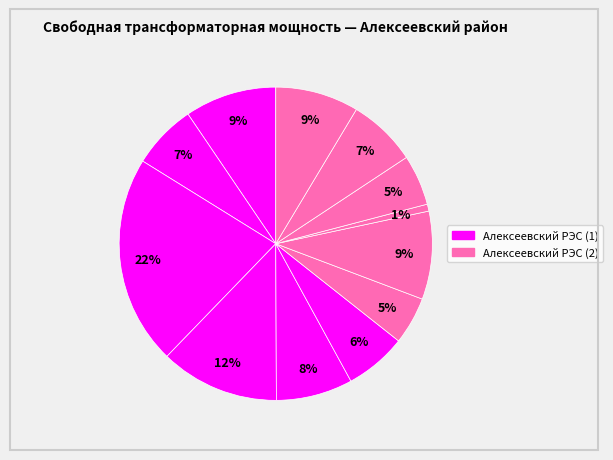

Count the number of slices in the pie.

12